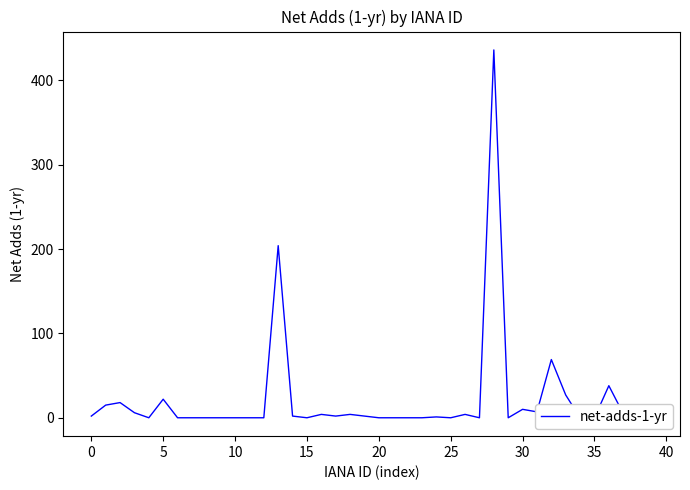

Reading right to left, list all the values displayed in this chart.

0	4	5	38	0	0	27	69	7	10	0	436	0	4	0	1	0	0	0	0	2	4	2	4	0	2	204	0	0	0	0	0	0	0	22	0	6	18	15	2